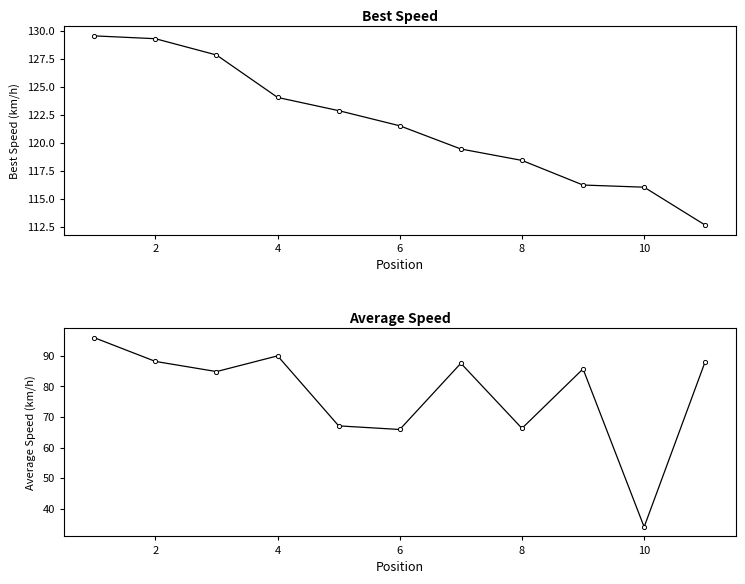

Rank the series by their average value, from lowest to highest.

Average Speed, Best Speed